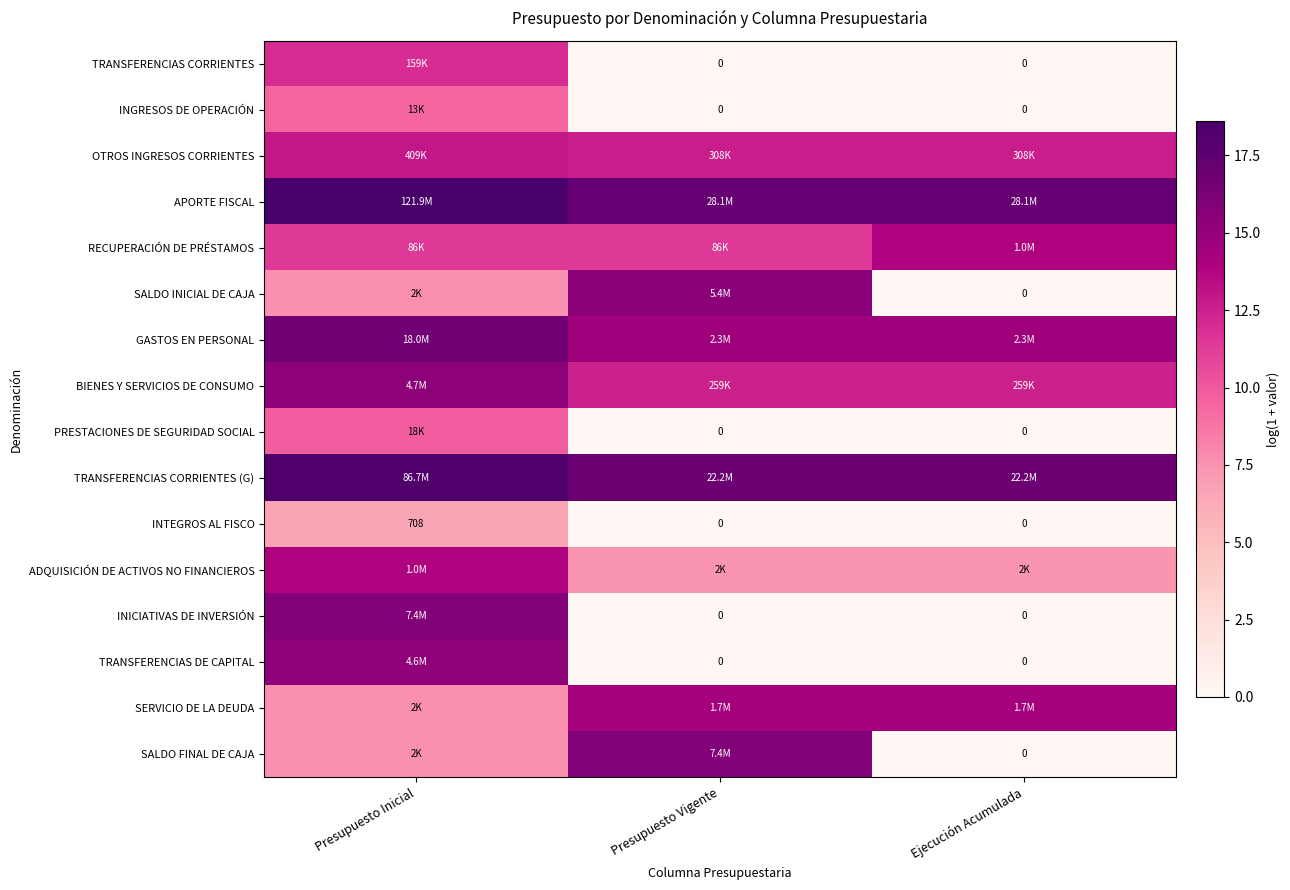

Which series has the largest total across all categories?

APORTE FISCAL